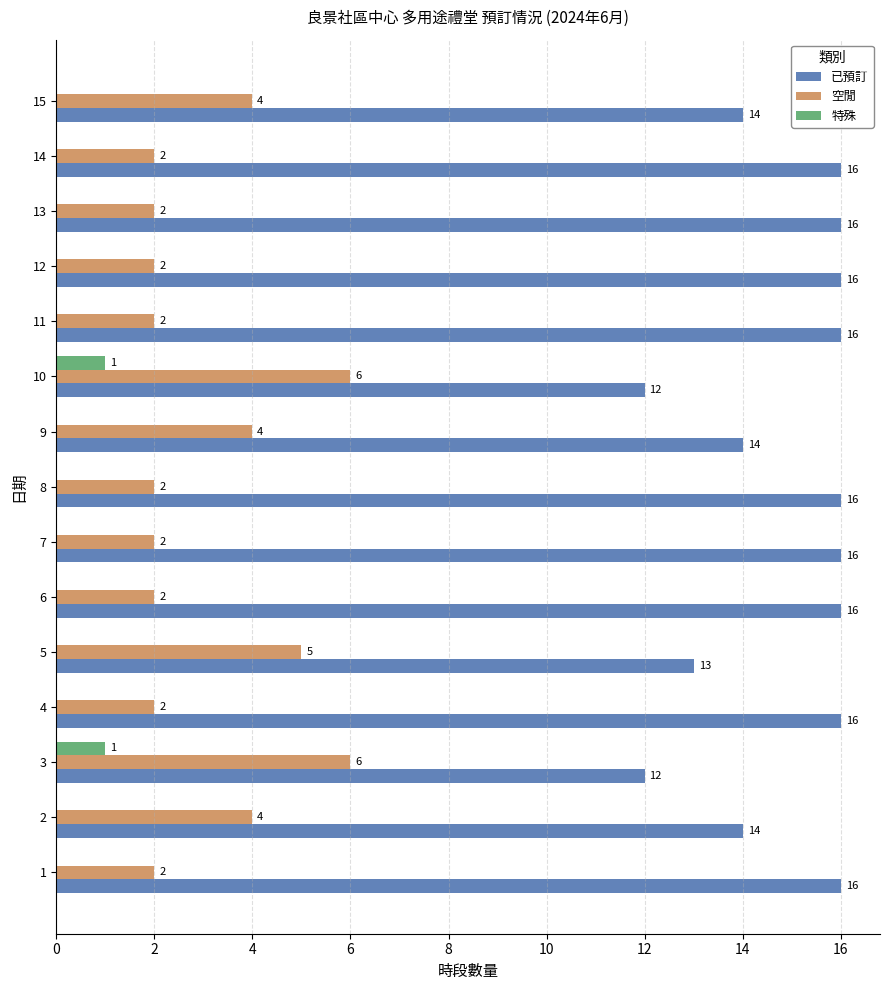

What is the total value across all series at 9?

18